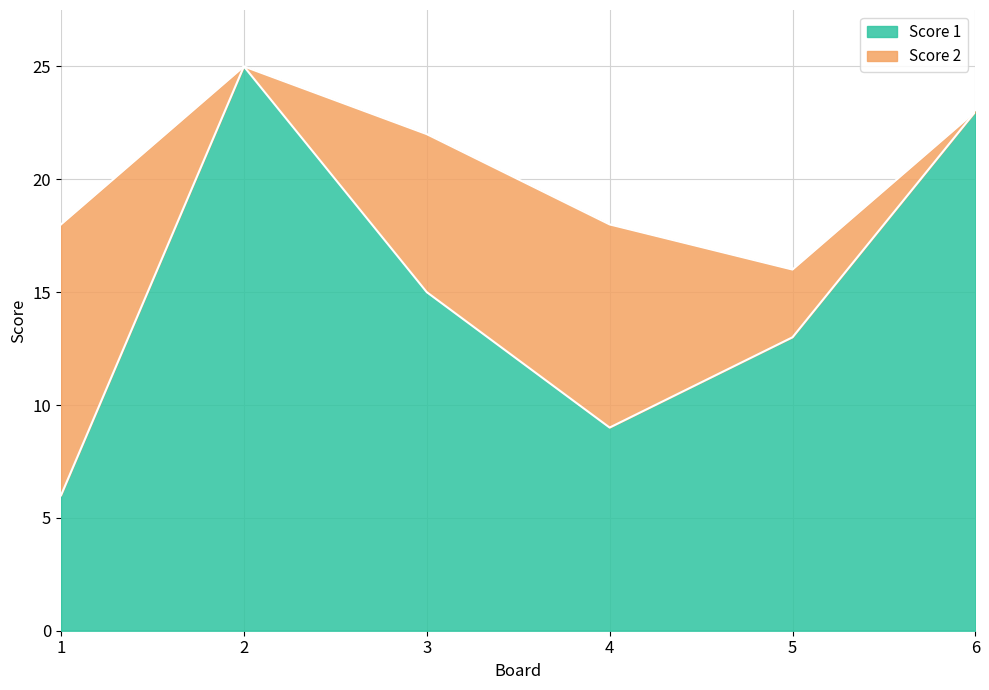

Reading left to right, extract all data points from this chart.

6	25	15	9	13	23